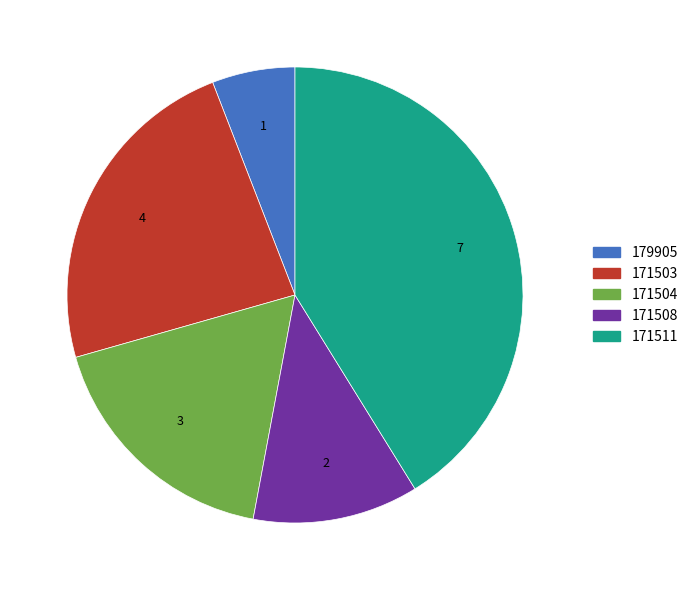

Rank the categories by value from highest to lowest.

171511, 171503, 171504, 171508, 179905